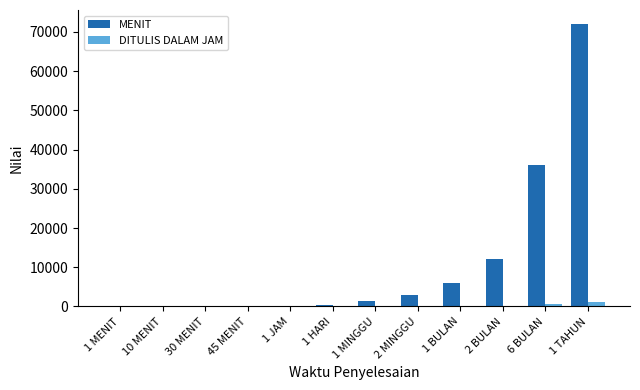

Are the bars horizontal?

No